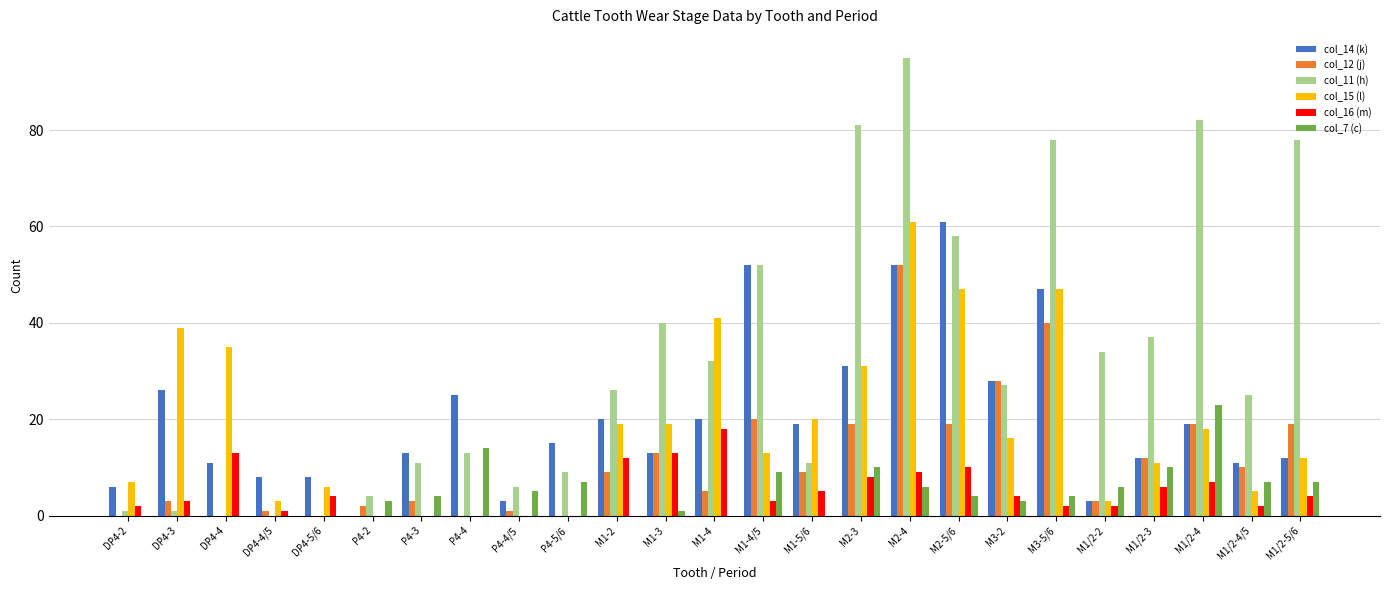

Is it true that col_12 (j) equals 1 at DP4-4/5?

True